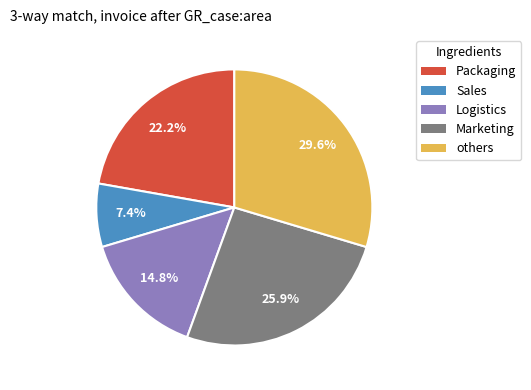

Which category has the smallest portion of the pie?

Sales